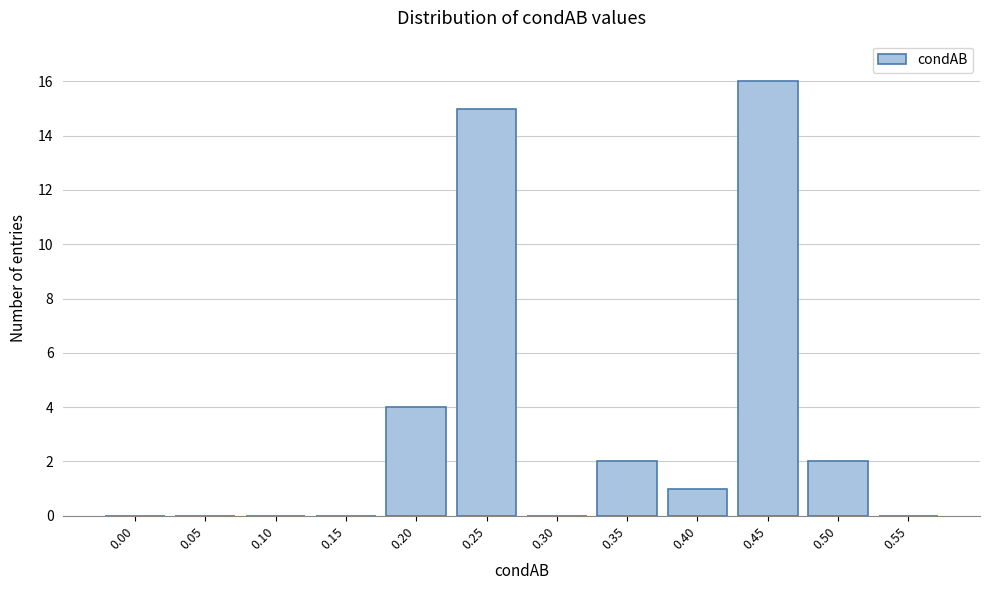

Reading left to right, transcribe all the data shown in this chart.

0.00=0	0.05=0	0.10=0	0.15=0	0.20=4	0.25=15	0.30=0	0.35=2	0.40=1	0.45=16	0.50=2	0.55=0